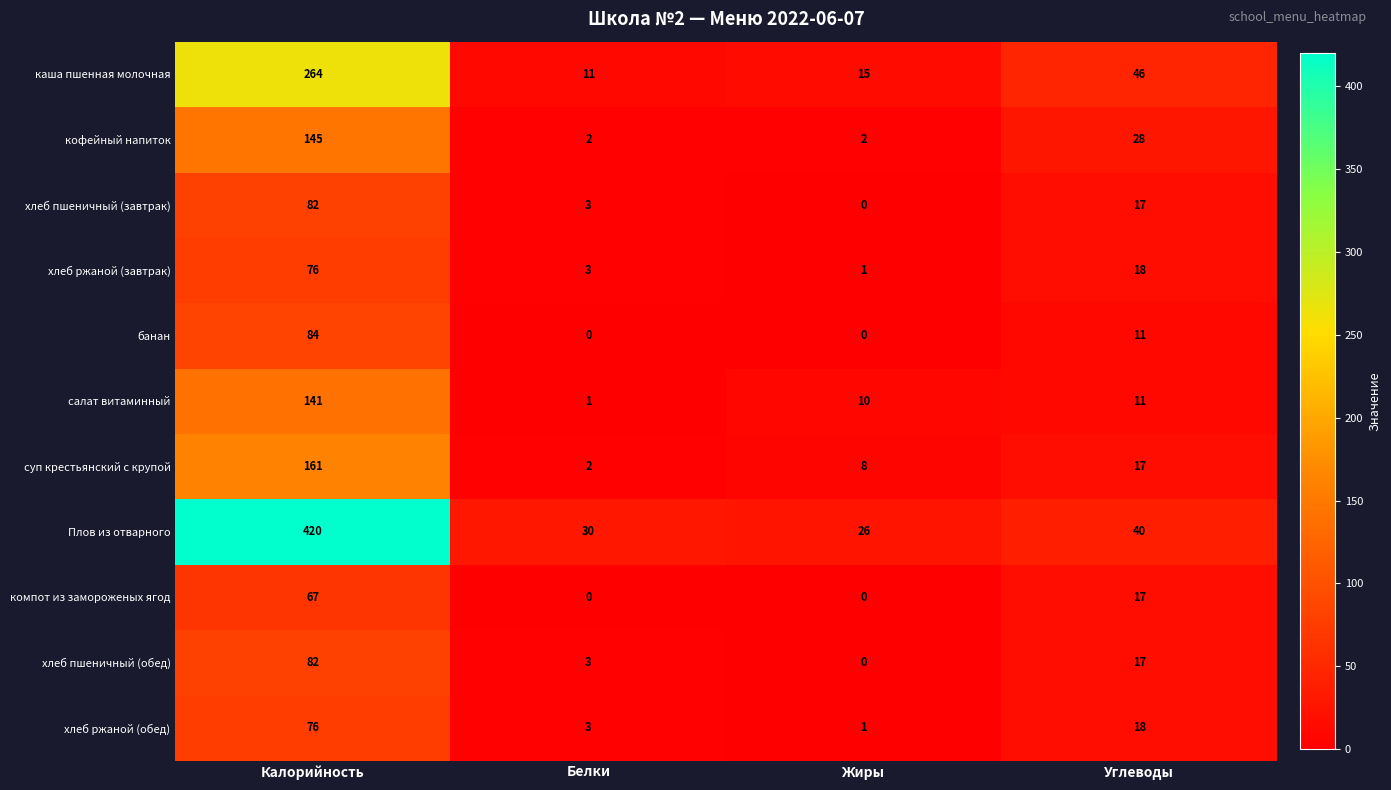

What is the difference between the highest and lowest values at Углеводы?

35